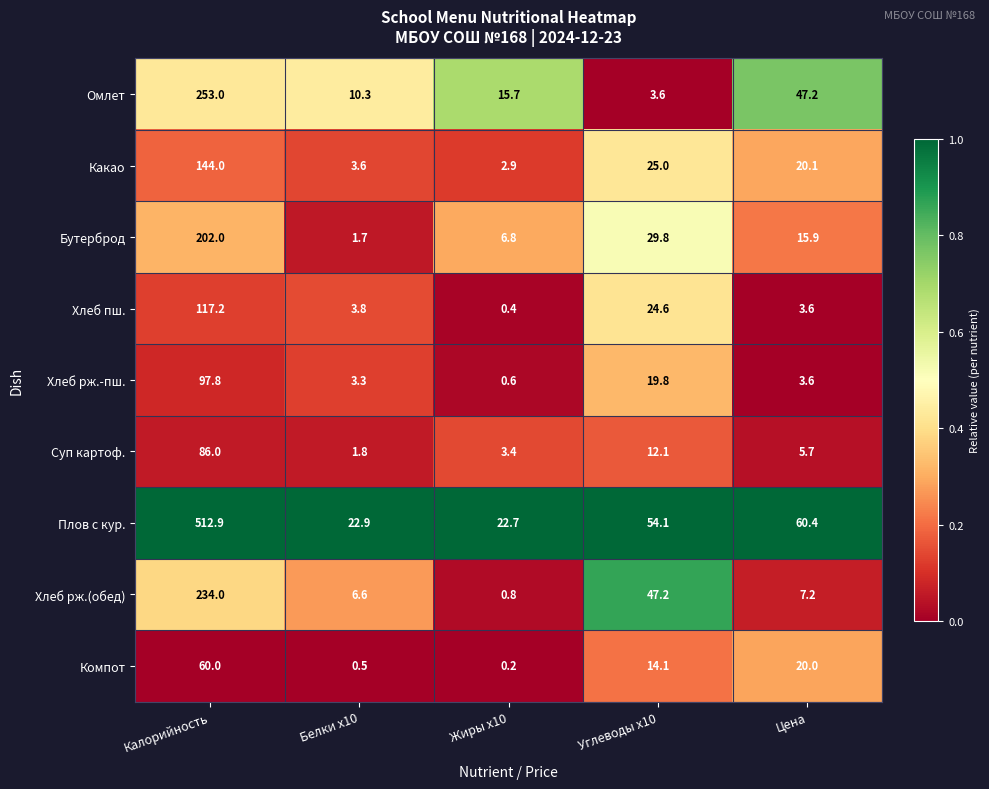

Rank the series by their maximum value, from highest to lowest.

Плов с кур., Омлет, Хлеб рж.(обед), Бутерброд, Какао, Хлеб пш., Хлеб рж.-пш., Суп картоф., Компот